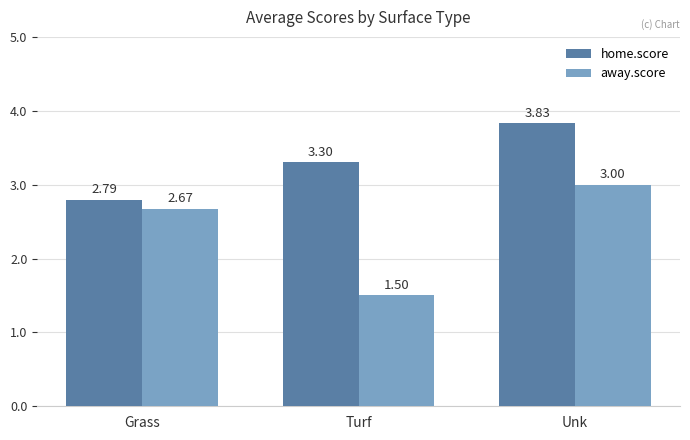

What is the sum of all home.score values?

9.9